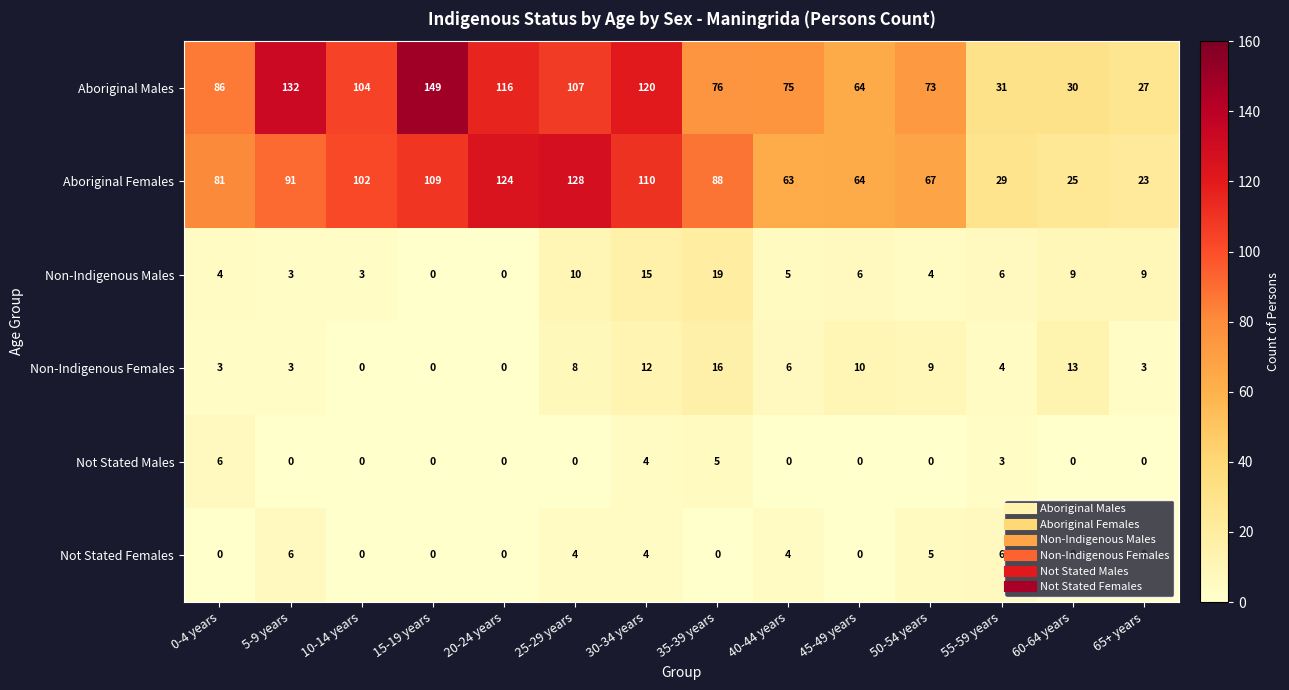

At 40-44 years, list the series in order from smallest to largest.

Not Stated Males, Not Stated Females, Non-Indigenous Males, Non-Indigenous Females, Aboriginal Females, Aboriginal Males